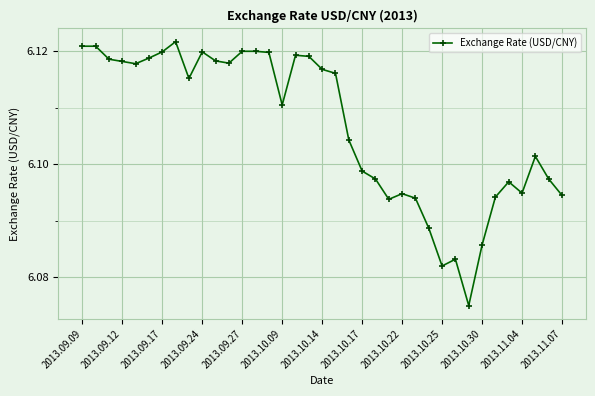

What is the sum of all values?

225.9